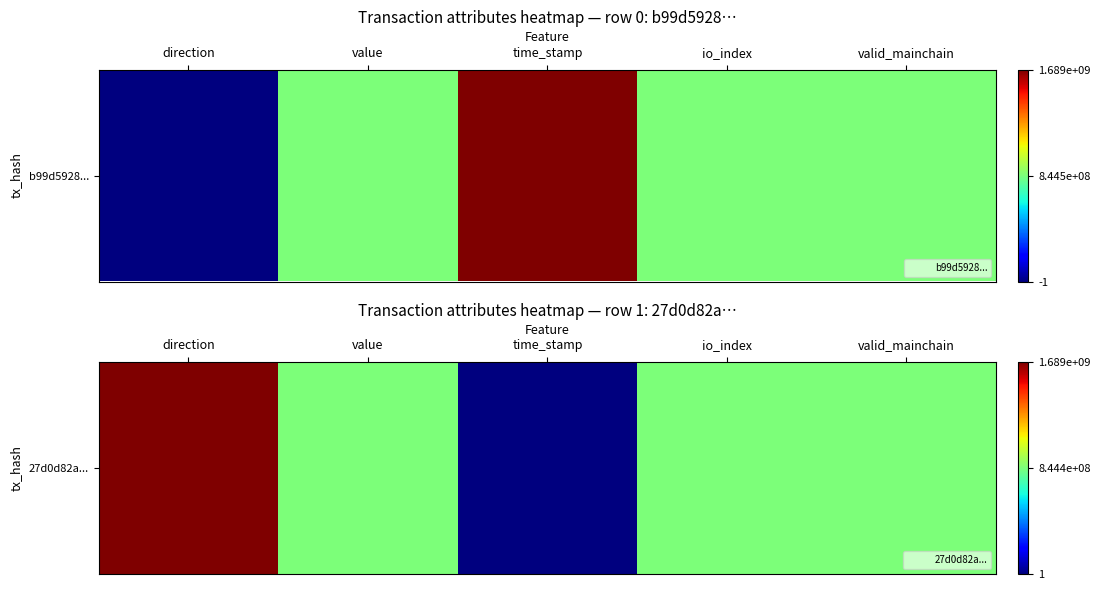

Which has a higher value, valid_mainchain or time_stamp?

valid_mainchain